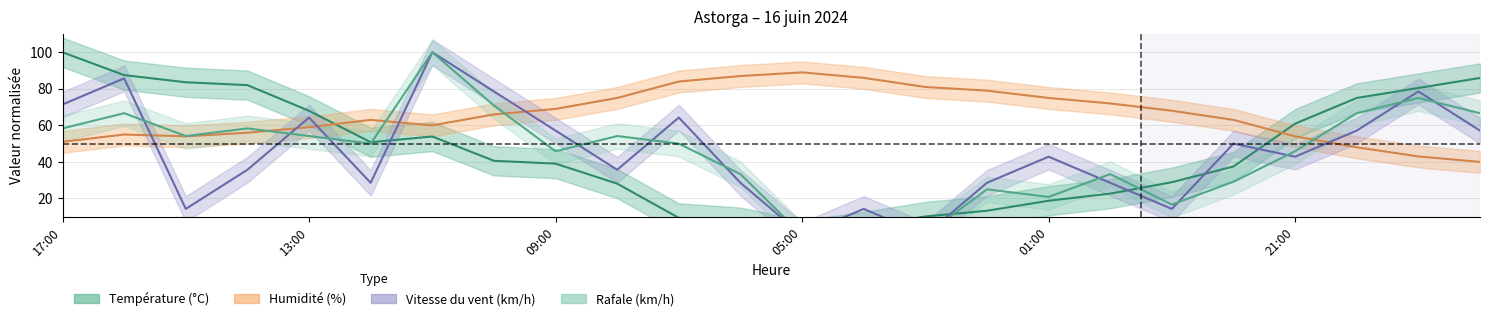

Which label corresponds to the largest value in the chart?

17:00